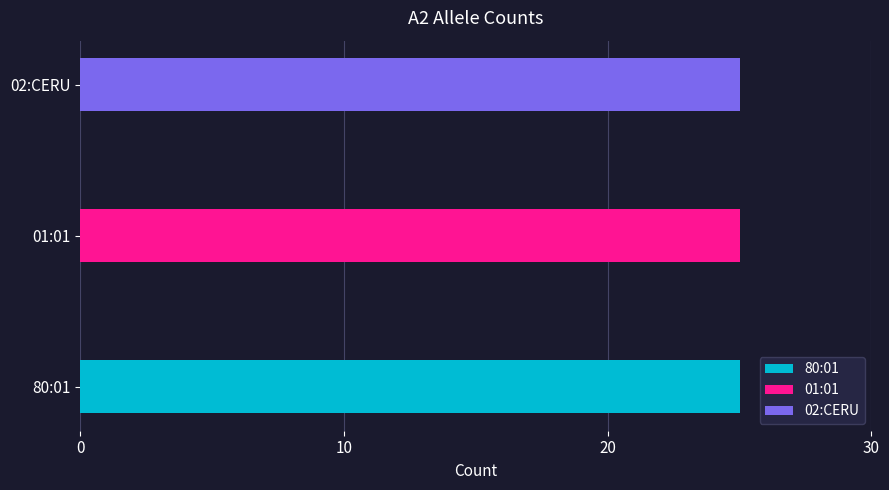

True or false: 01:01 has a value of 14 at 02:CERU.

False